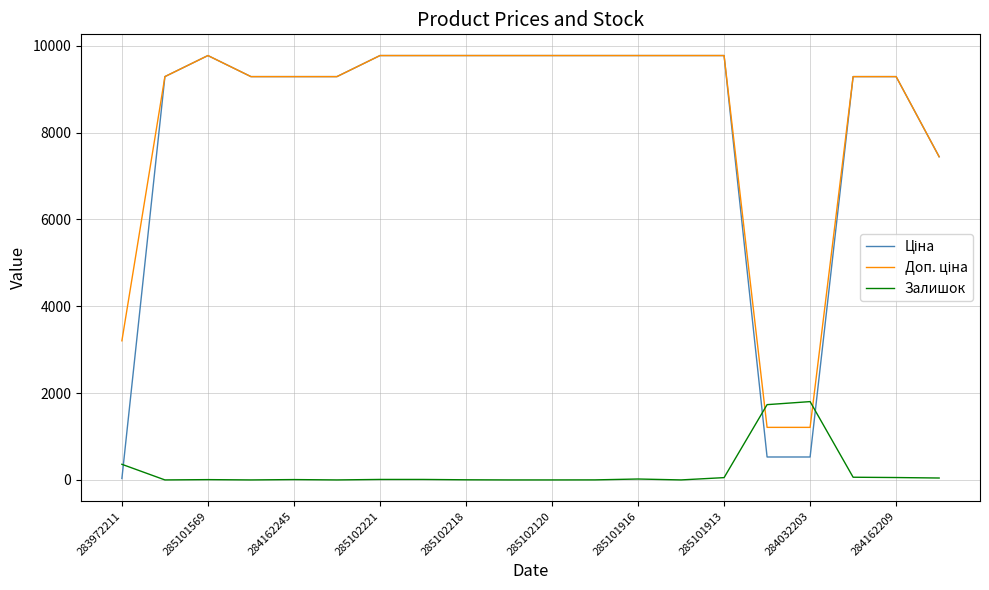

What is the maximum value for Залишок?

1804.0